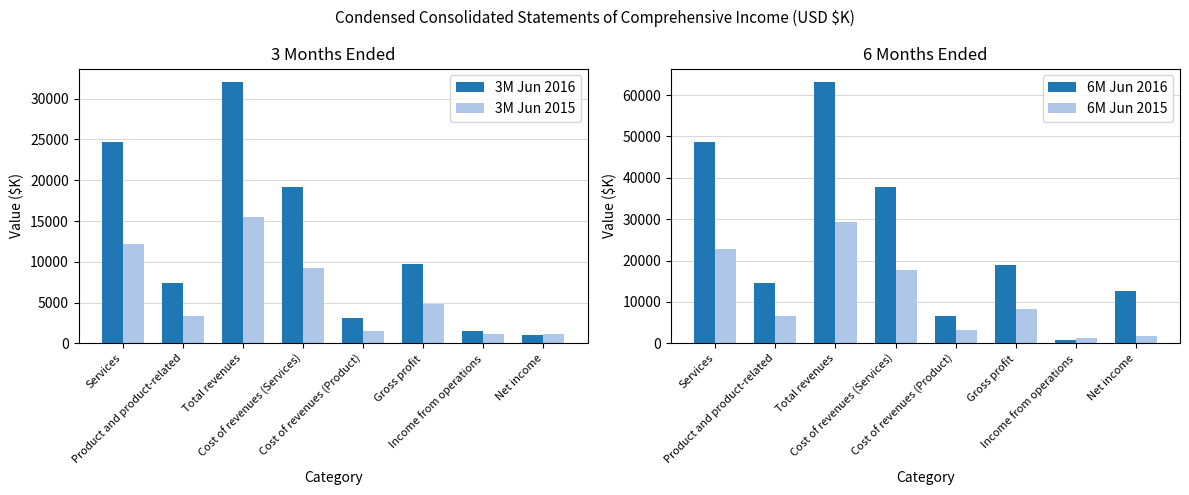

What is the average value of the 6M Jun 2015 series?

11416